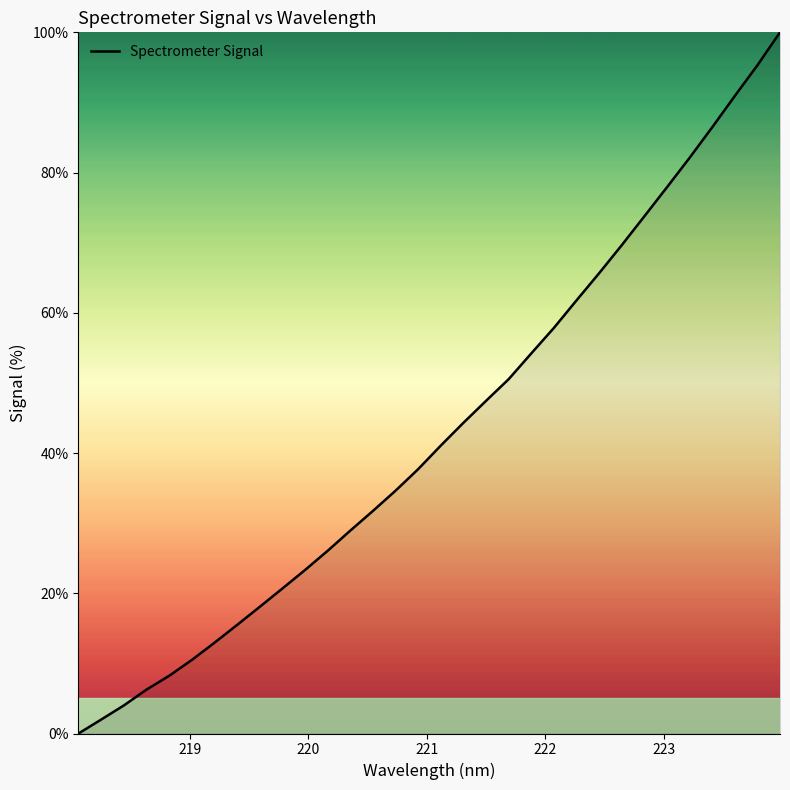

What is the average value?

43.1